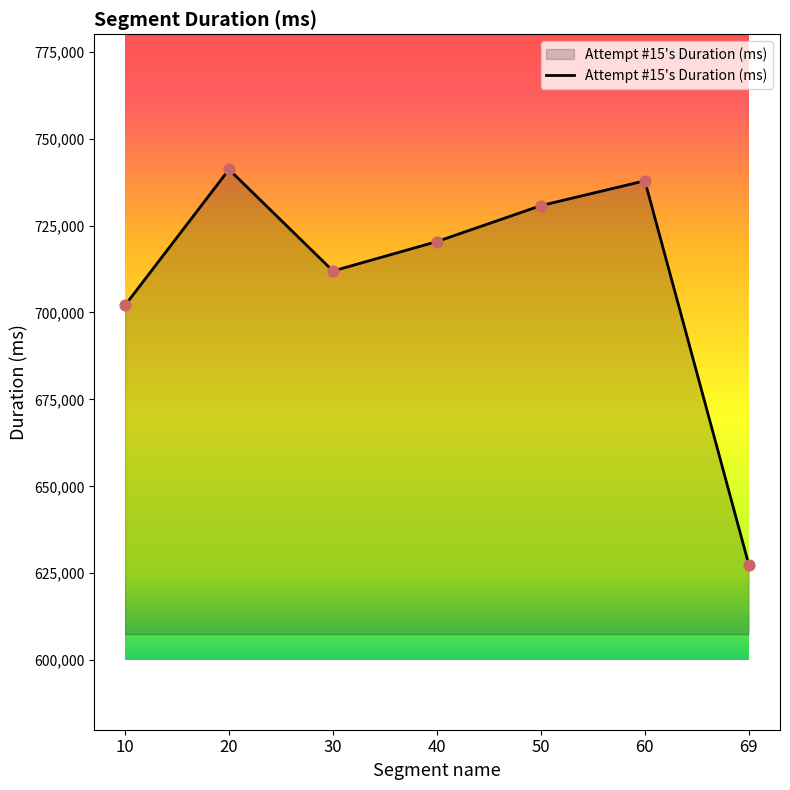

What is the change in value from 20 to 50?

-10407